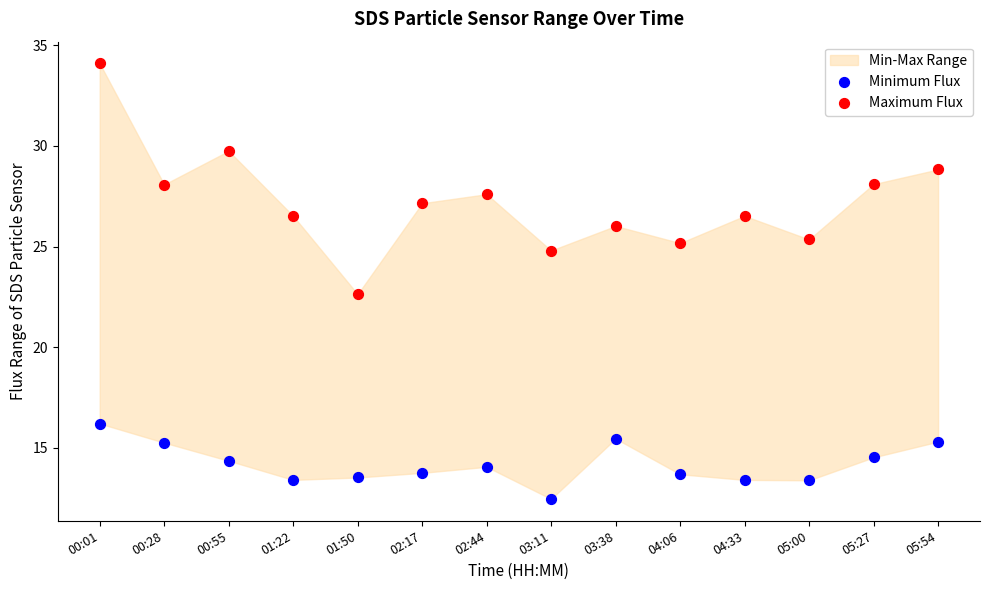

Which series reaches the maximum Y coordinate?

Maximum Flux